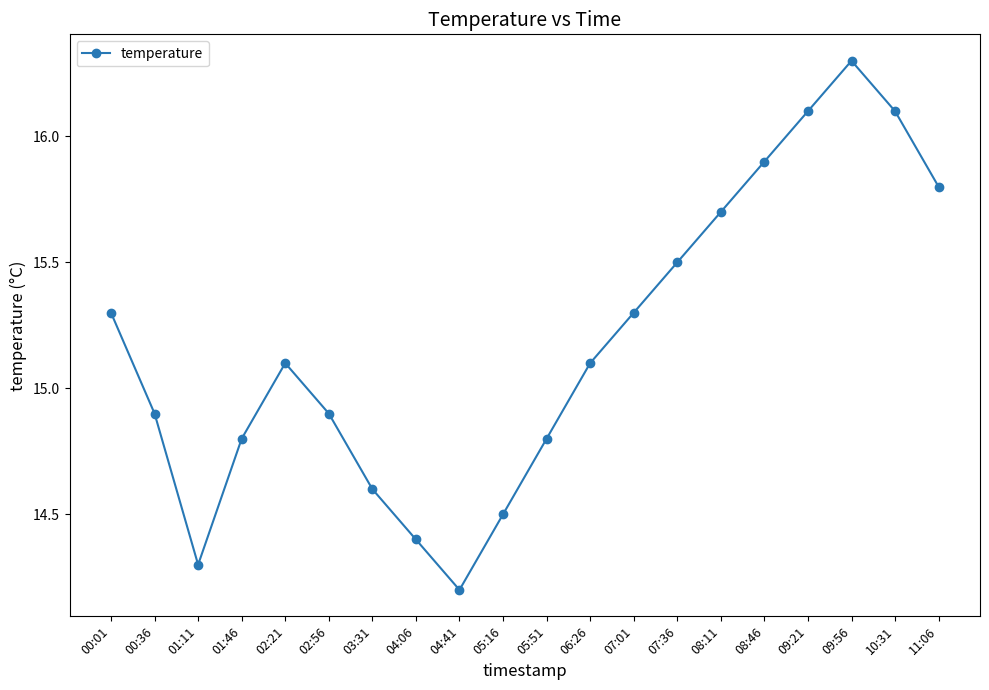

What is the smallest value displayed?

14.2